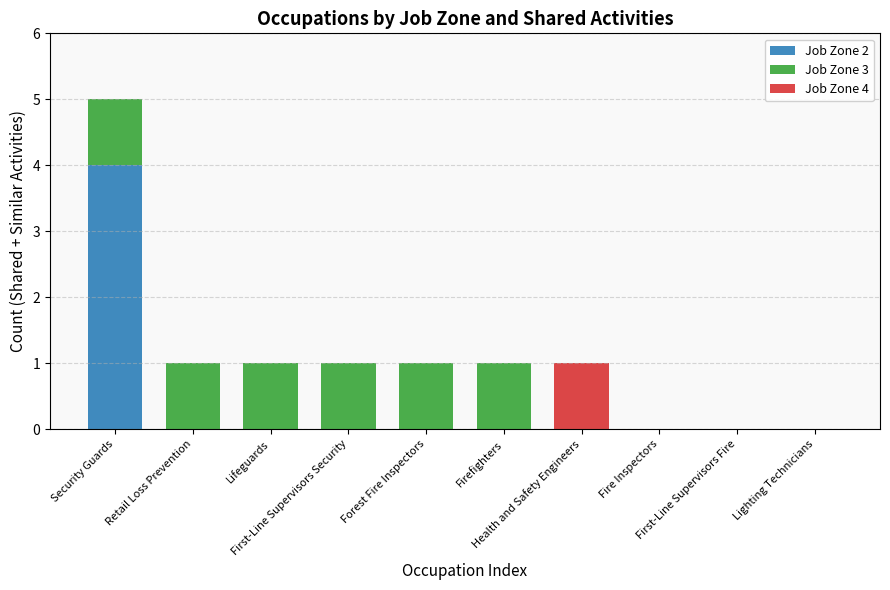

What is the maximum value for Job Zone 2?

4